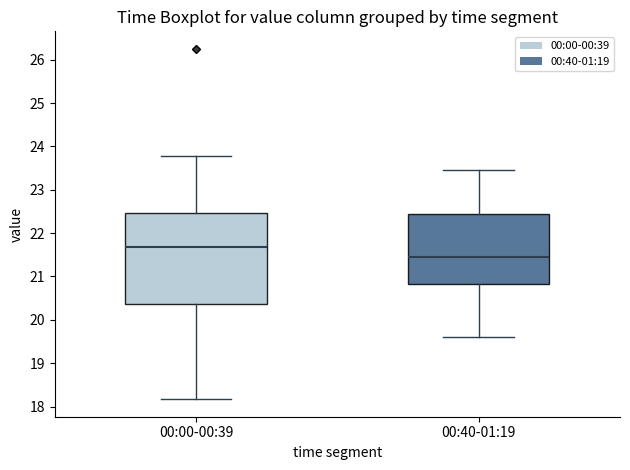

Reading left to right, read every box against the y-axis: the position of its median line, the range the box covers, and the ends of its whiskers. The values are not printed on the chart, so give them approximately, as read against the axis.

00:00-00:39: median 21.7, box 20.4 to 22.5, whiskers 18.2 to 23.8
00:40-01:19: median 21.5, box 20.8 to 22.5, whiskers 19.6 to 23.5